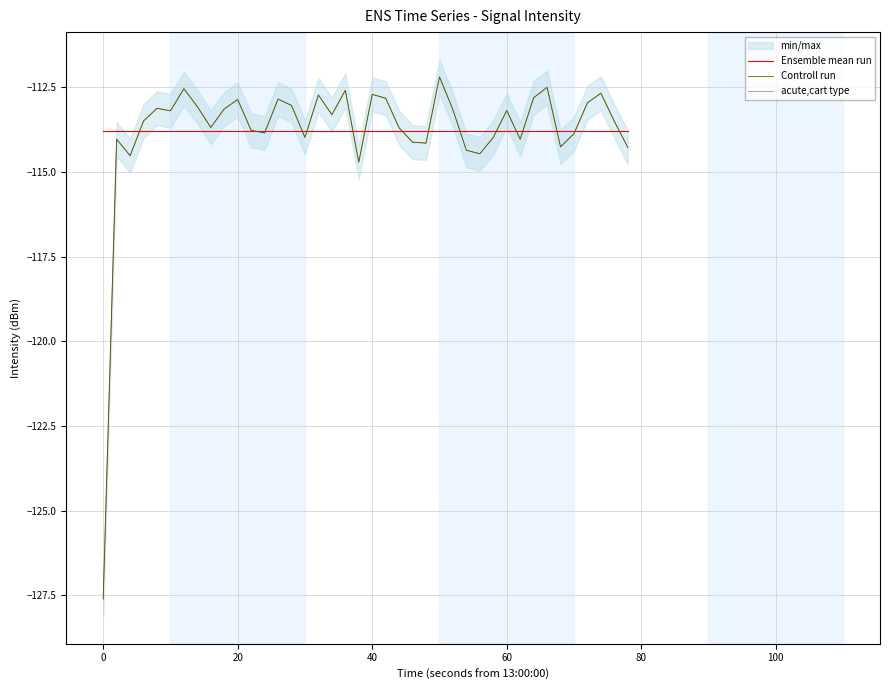

What is the greatest value displayed?

-112.2